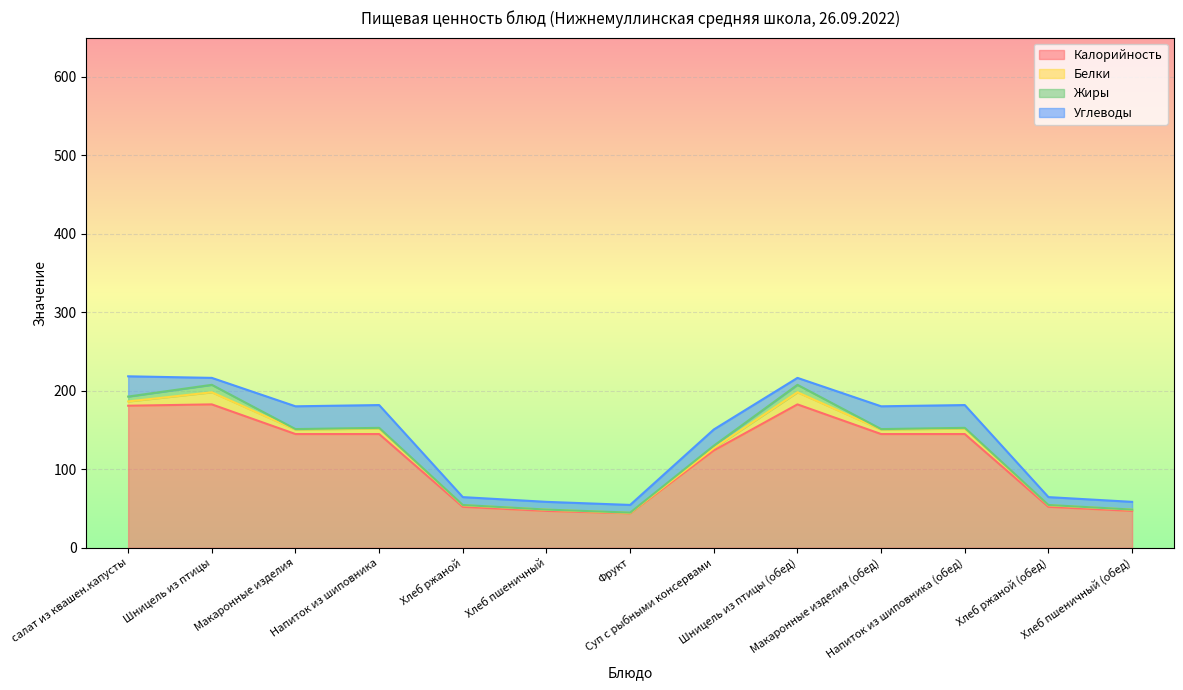

Is the value of Углеводы at Хлеб ржаной (обед) greater than the value of Жиры at Макаронные изделия?

Yes